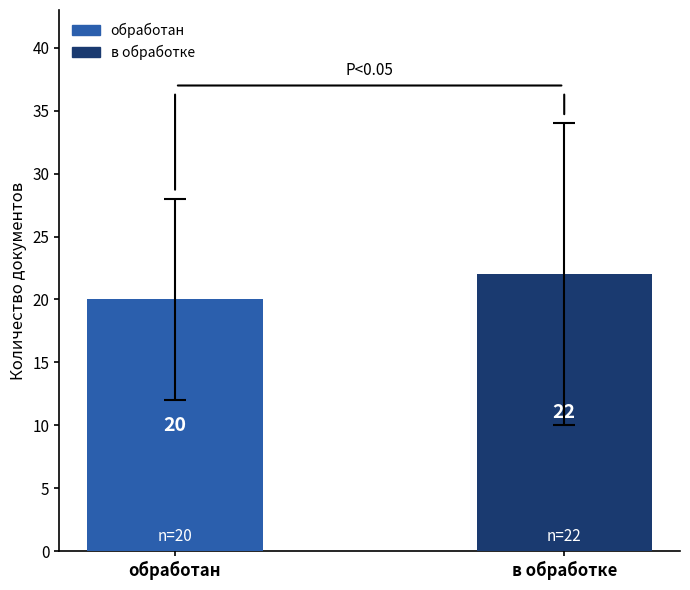

Count the number of data series in this chart.

1